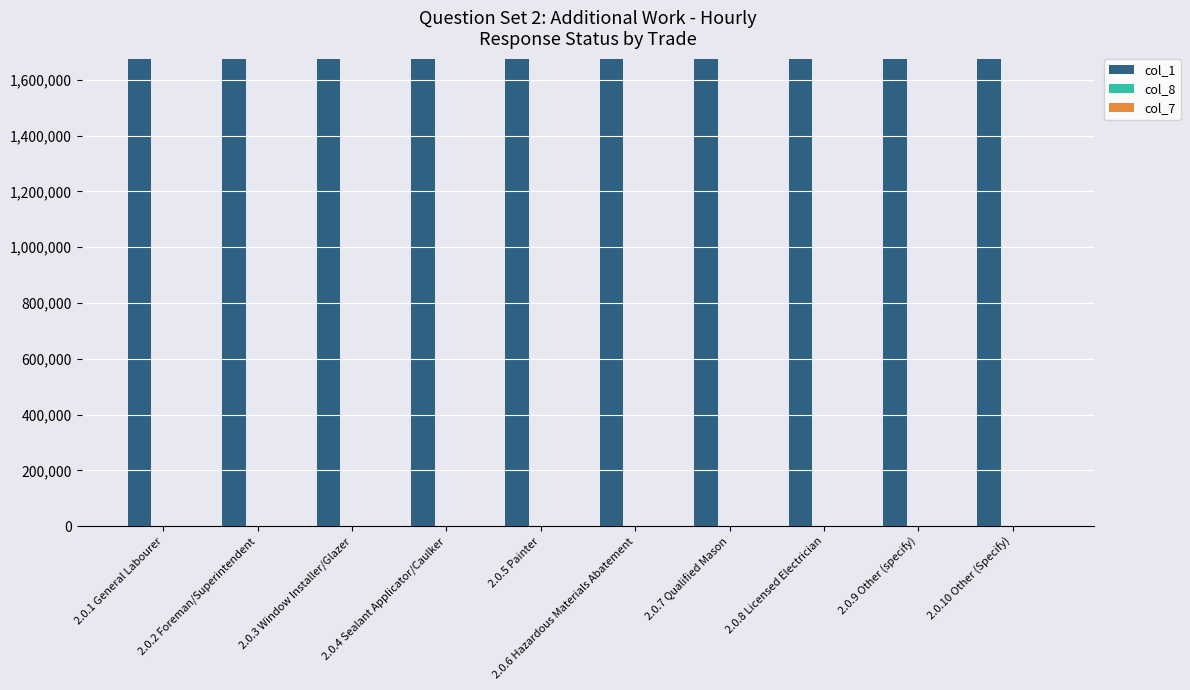

The value of col_1 at 2.0.2 Foreman/Superintendent is 1675695. True or false?

True